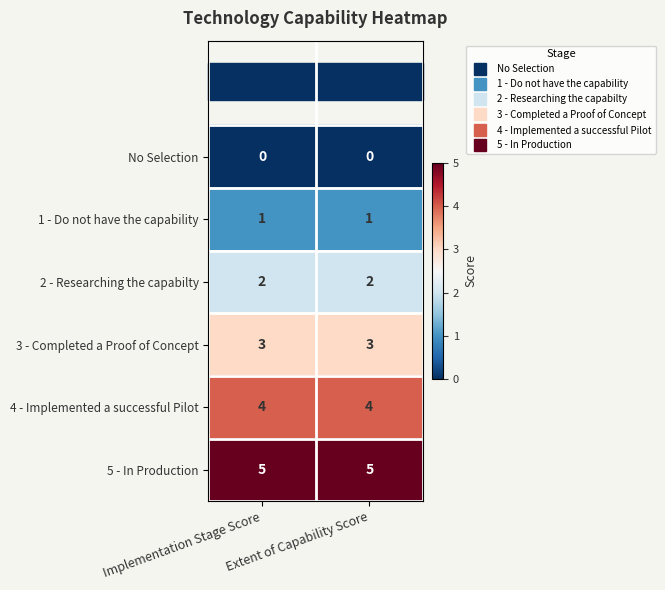

Rank the series at Implementation Stage Score from lowest to highest value.

No Selection, 1 - Do not have the capability, 2 - Researching the capabilty, 3 - Completed a Proof of Concept, 4 - Implemented a successful Pilot, 5 - In Production